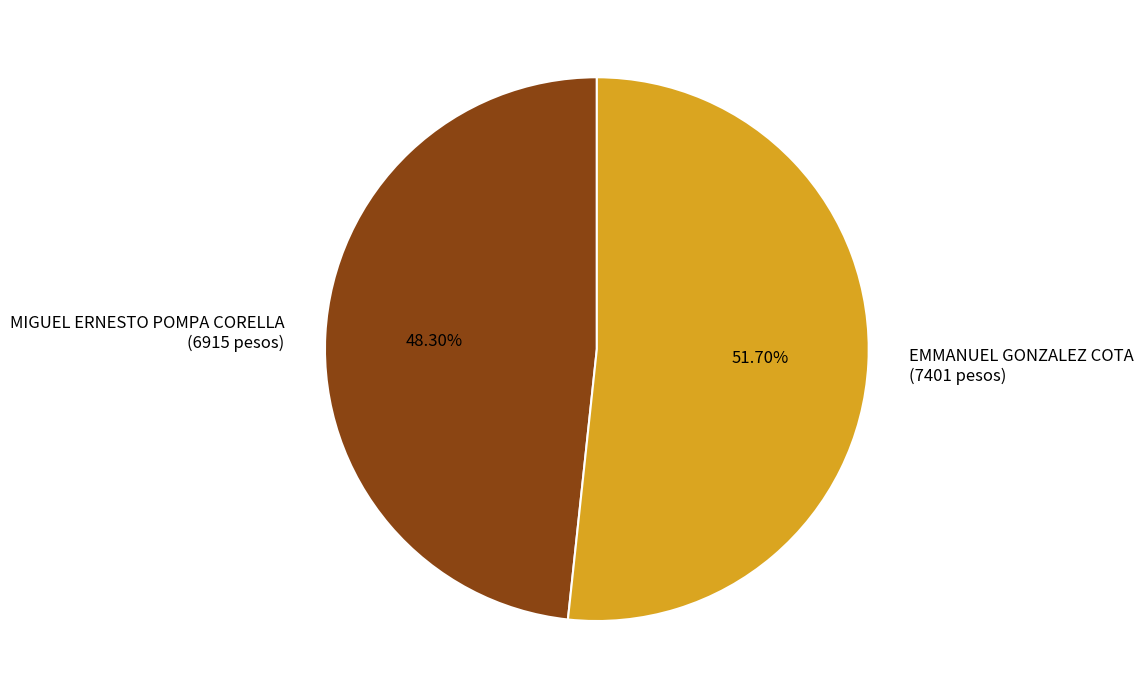

Which category has the smallest portion of the pie?

MIGUEL ERNESTO POMPA CORELLA